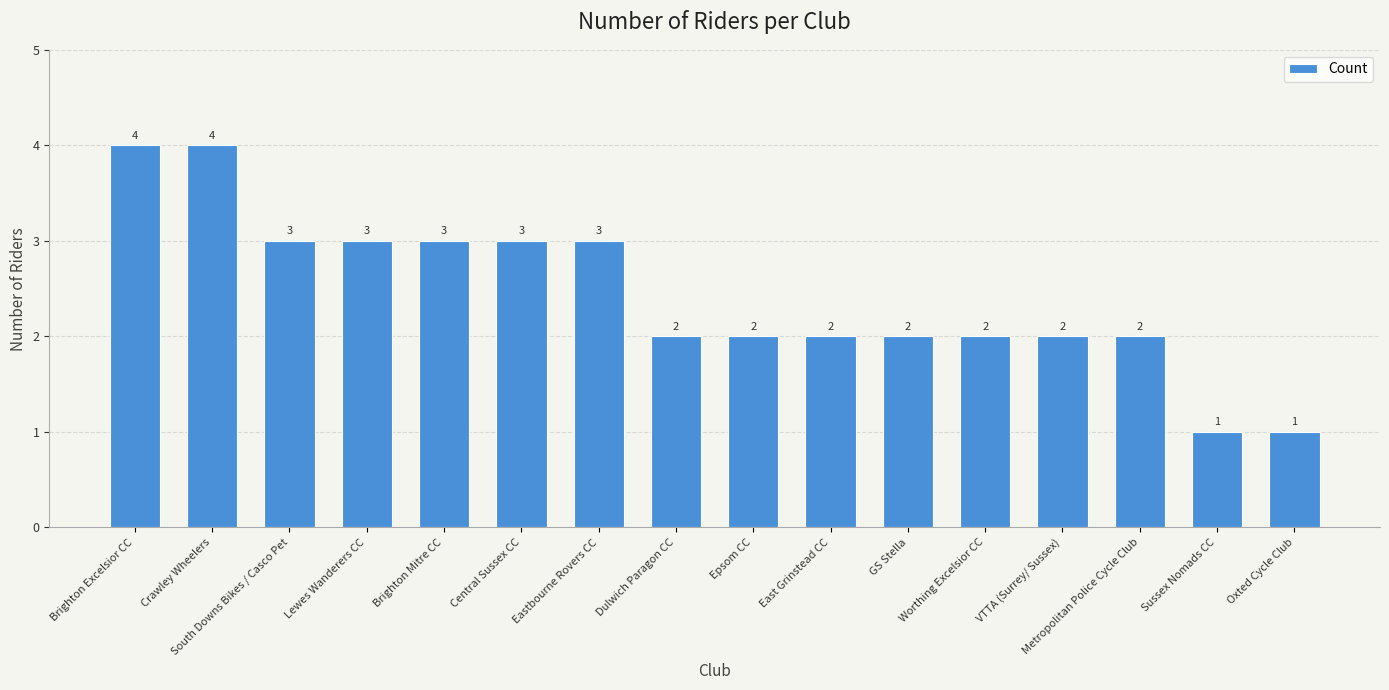

What is the difference between the second highest and minimum values?

3